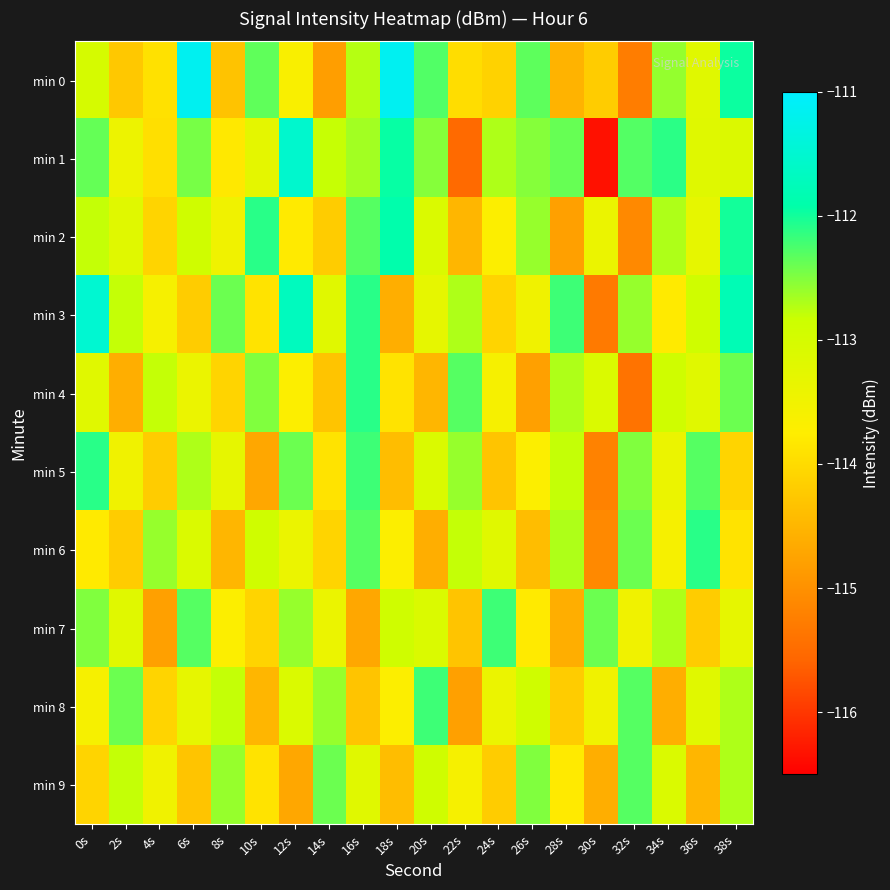

What is the difference between the highest and lowest values at 18s?

3.4